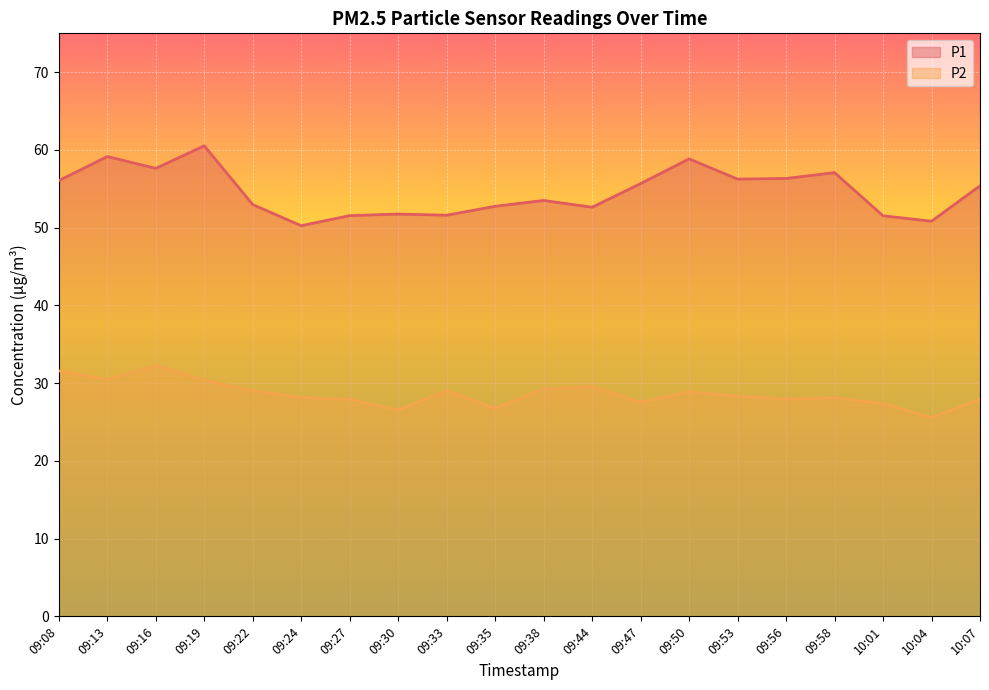

What is the minimum value for P1_line?

50.2